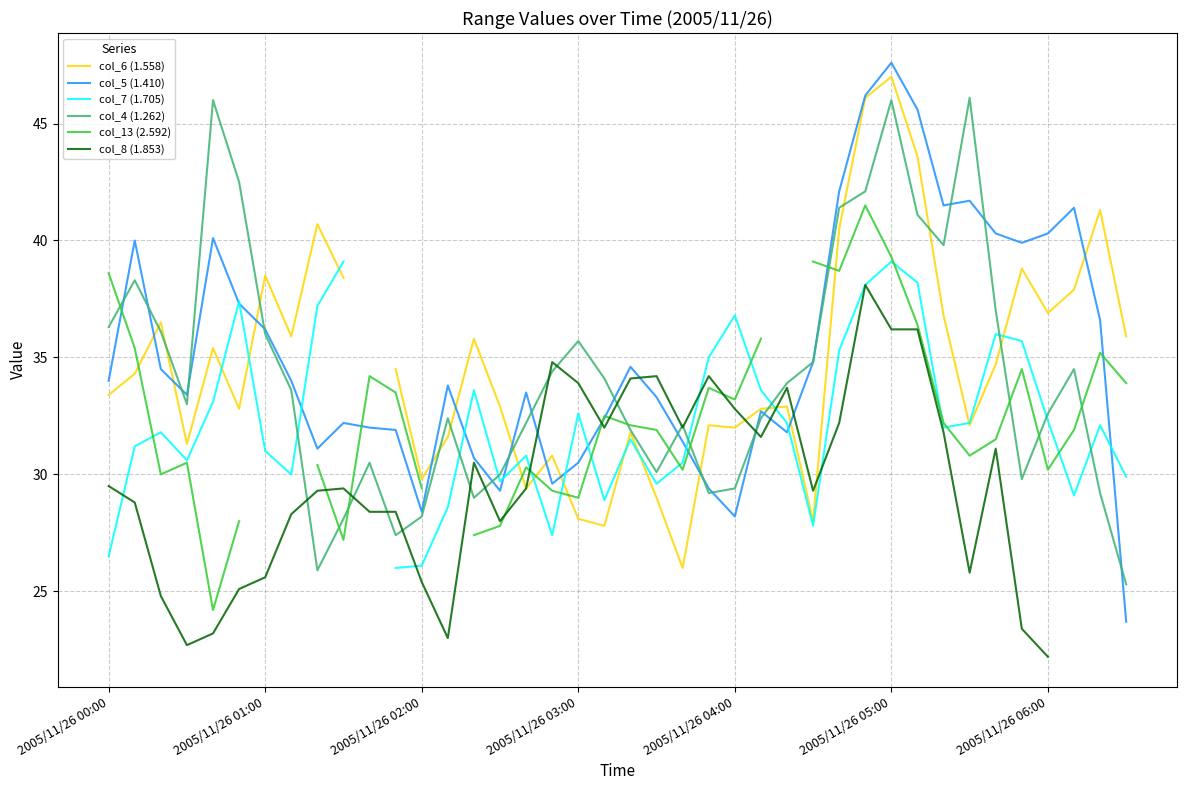

How many times do col_4 (1.262) and col_5 (1.410) cross each other?

17